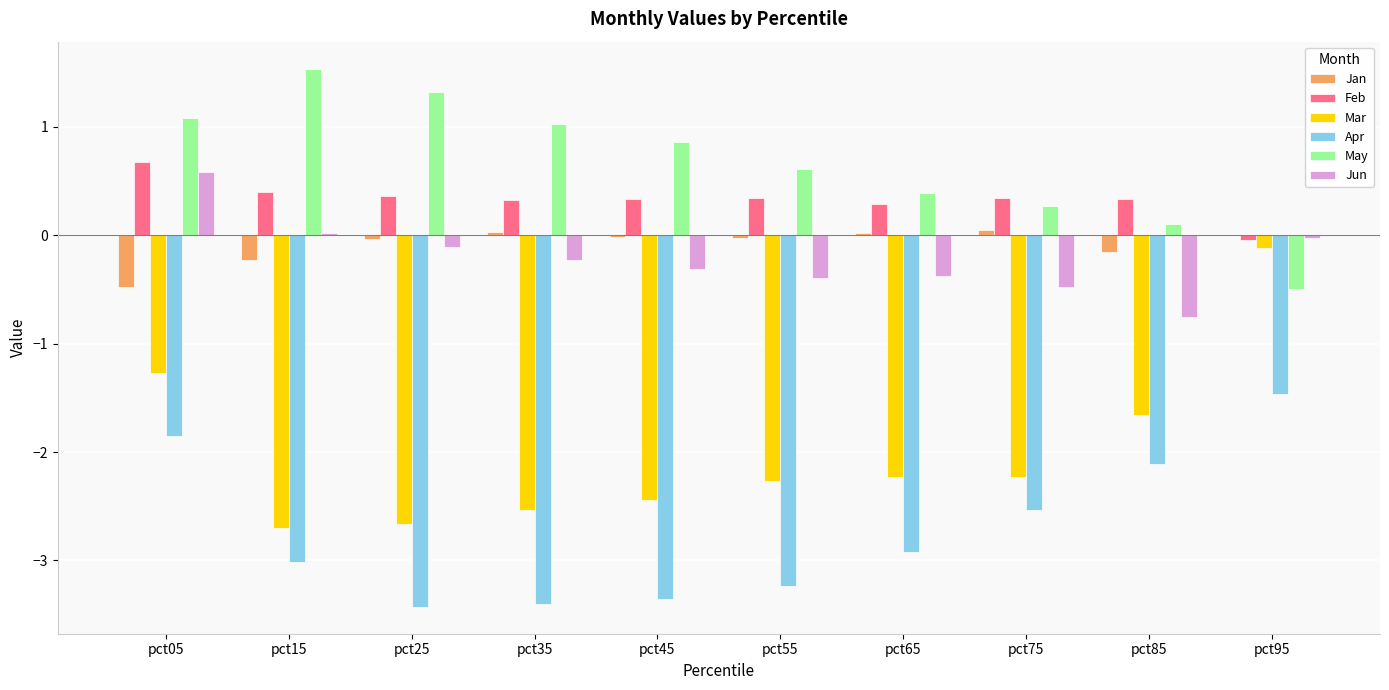

Are the bars grouped side by side (vs. stacked)?

Yes